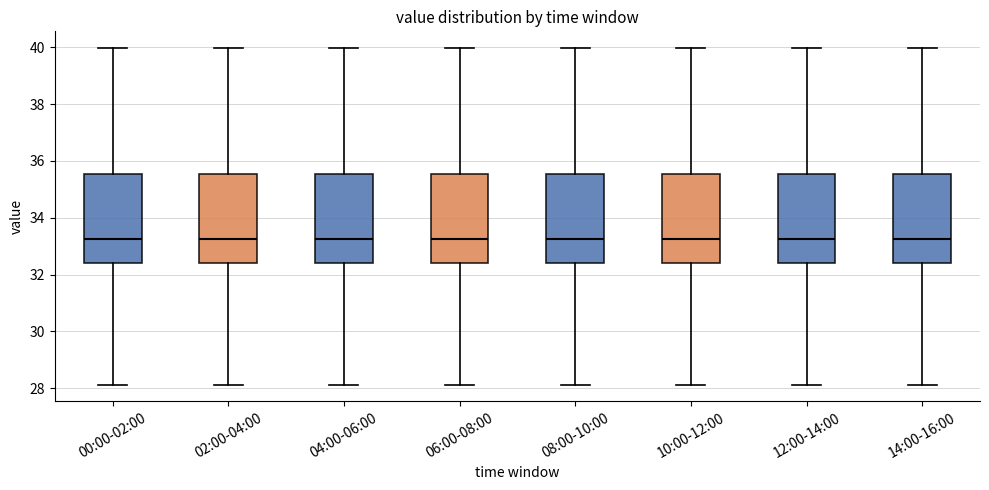

Reading left to right, transcribe this box plot: for each box, give where its median line is, the range the box spans, and where its two whiskers end, as read against the y-axis. The values are not printed on the chart, so give them approximately, as read against the axis.

00:00-02:00: median 33.2, box 32.4 to 35.6, whiskers 28.2 to 40.0
02:00-04:00: median 33.2, box 32.4 to 35.6, whiskers 28.2 to 40.0
04:00-06:00: median 33.2, box 32.4 to 35.6, whiskers 28.2 to 40.0
06:00-08:00: median 33.2, box 32.4 to 35.6, whiskers 28.2 to 40.0
08:00-10:00: median 33.2, box 32.4 to 35.6, whiskers 28.2 to 40.0
10:00-12:00: median 33.2, box 32.4 to 35.6, whiskers 28.2 to 40.0
12:00-14:00: median 33.2, box 32.4 to 35.6, whiskers 28.2 to 40.0
14:00-16:00: median 33.2, box 32.4 to 35.6, whiskers 28.2 to 40.0